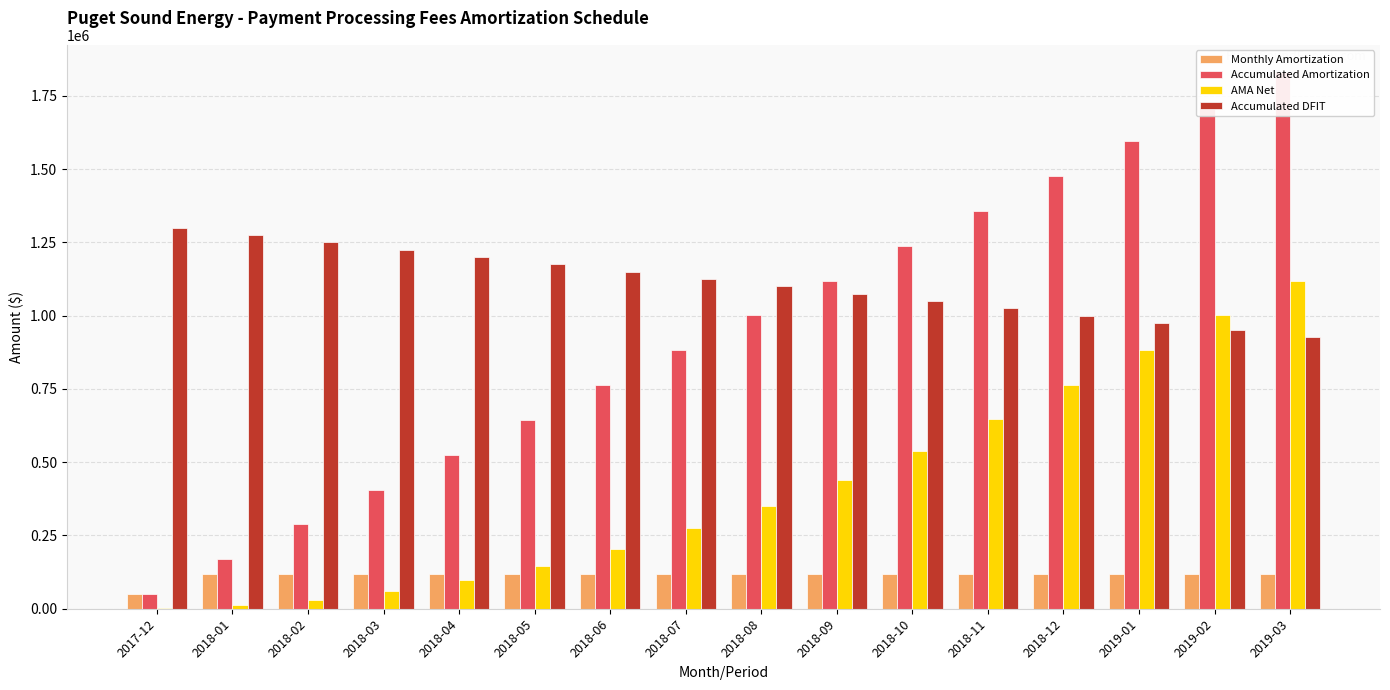

Between 2019-02 and 2019-01, which is larger?

2019-02